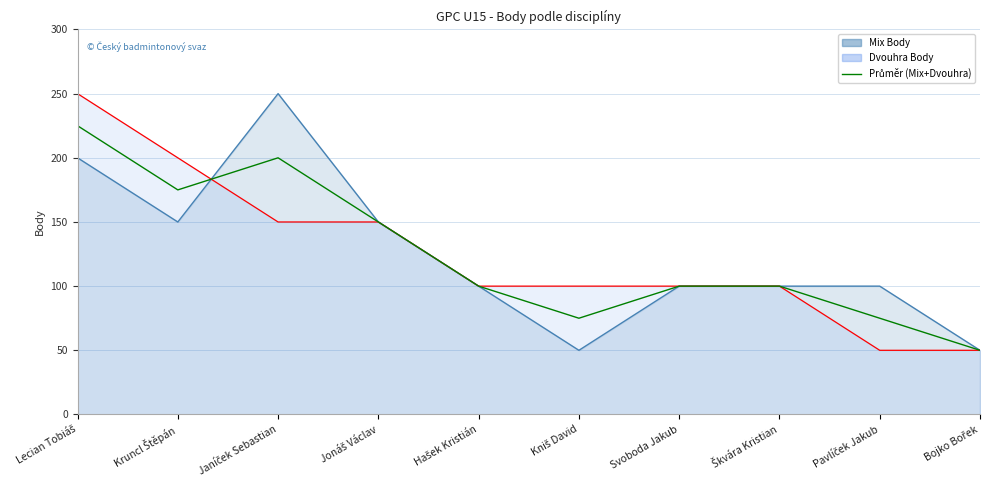

How many values exceed 100?

4